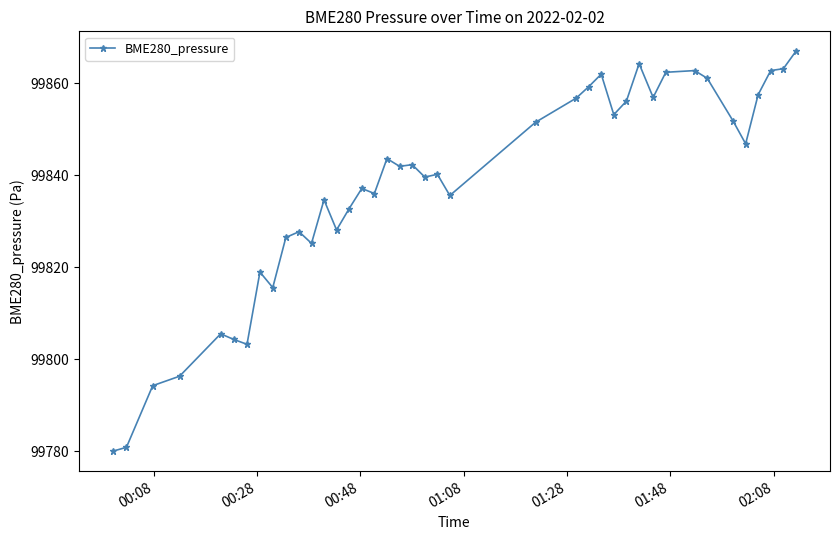

What is the value of the 31st point from the left?

99857.0